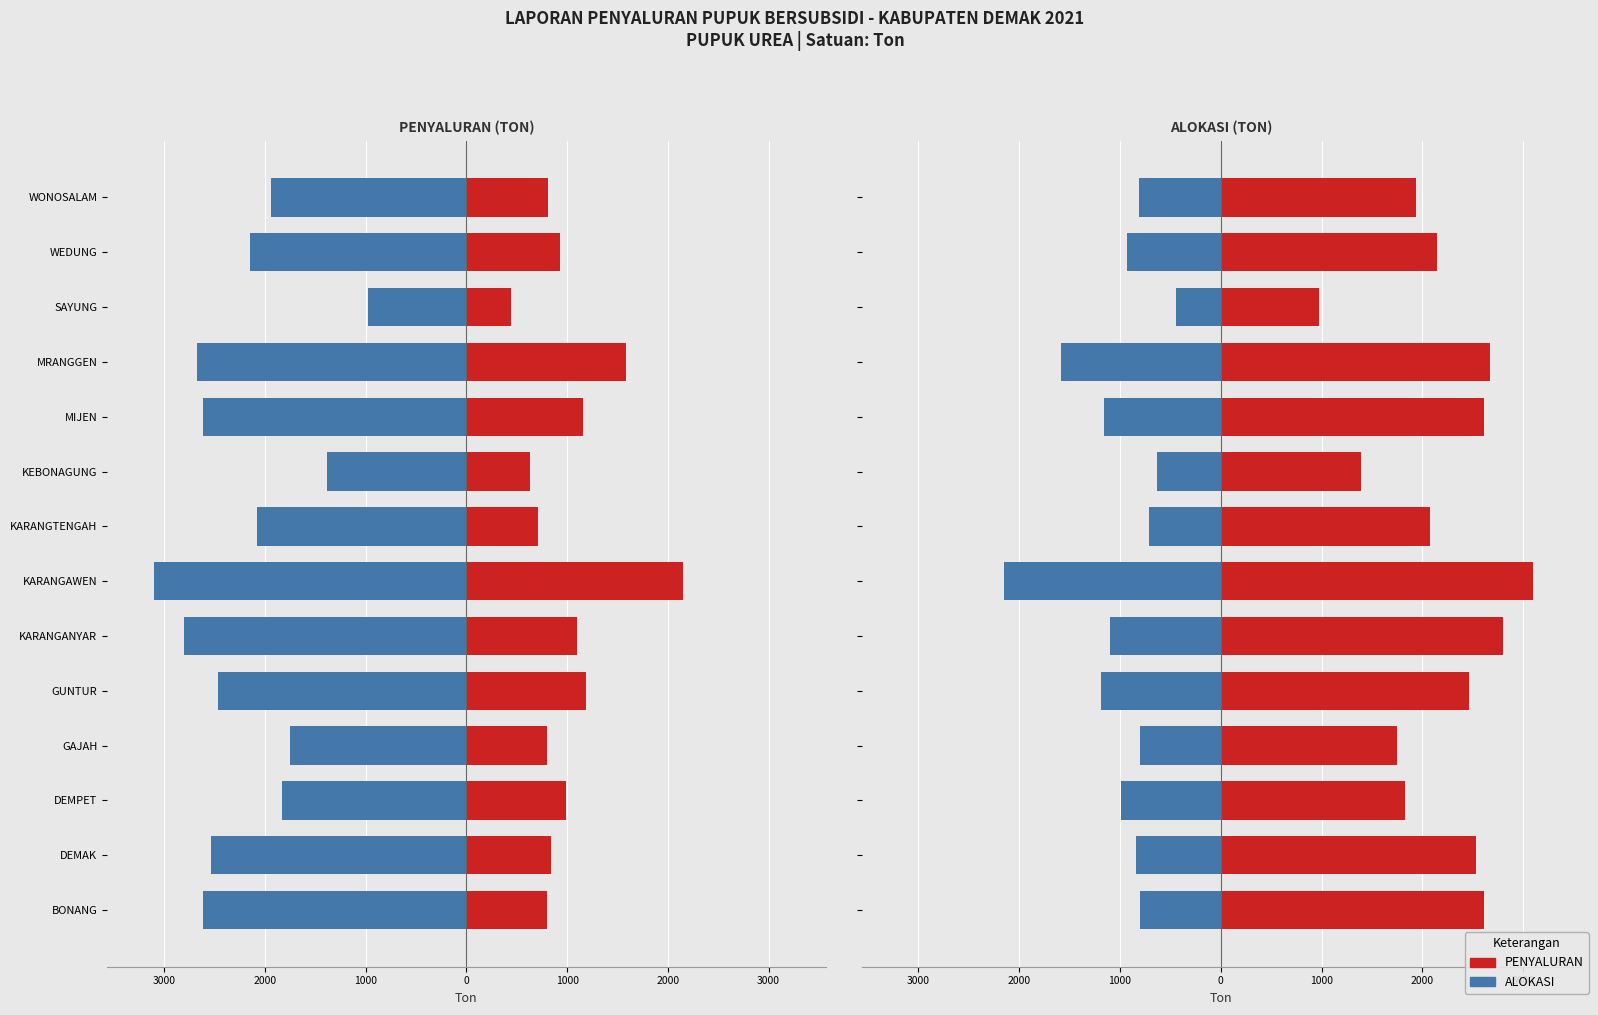

What is the spread (max minus min) of values at 1000?

2555.6